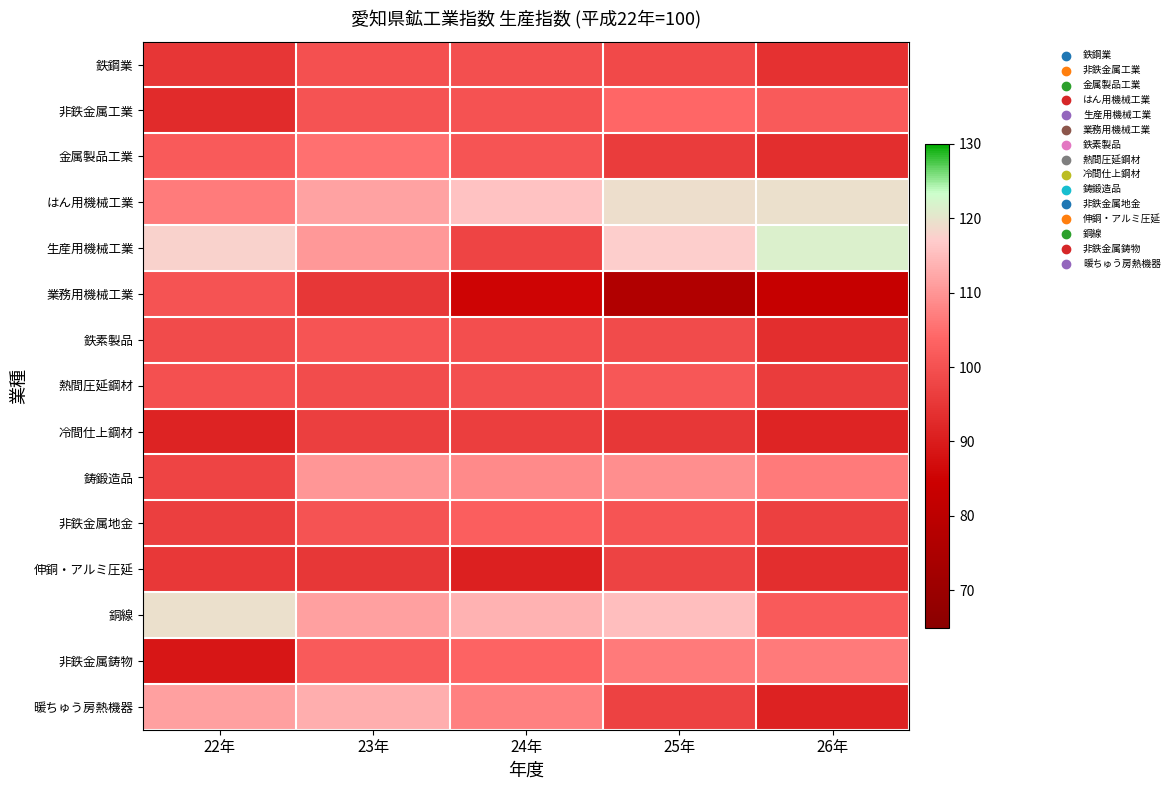

Which has a higher value, 22年 or 25年?

25年